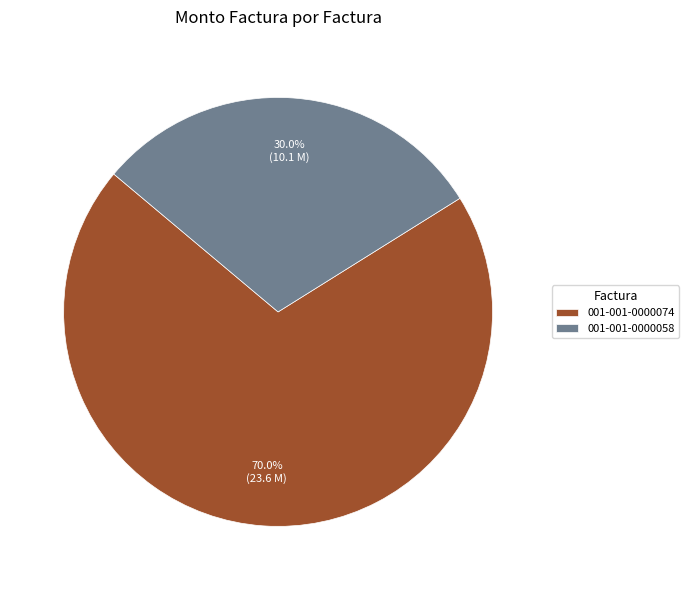

To the nearest percent, what is the difference between the 001-001-0000058 and 001-001-0000074 slice percentages?

40%